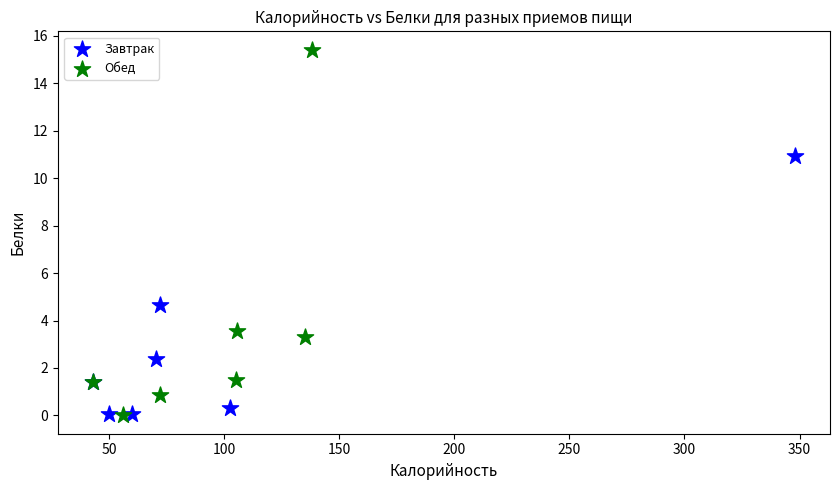

Which series has the largest Y range (max minus min)?

Обед